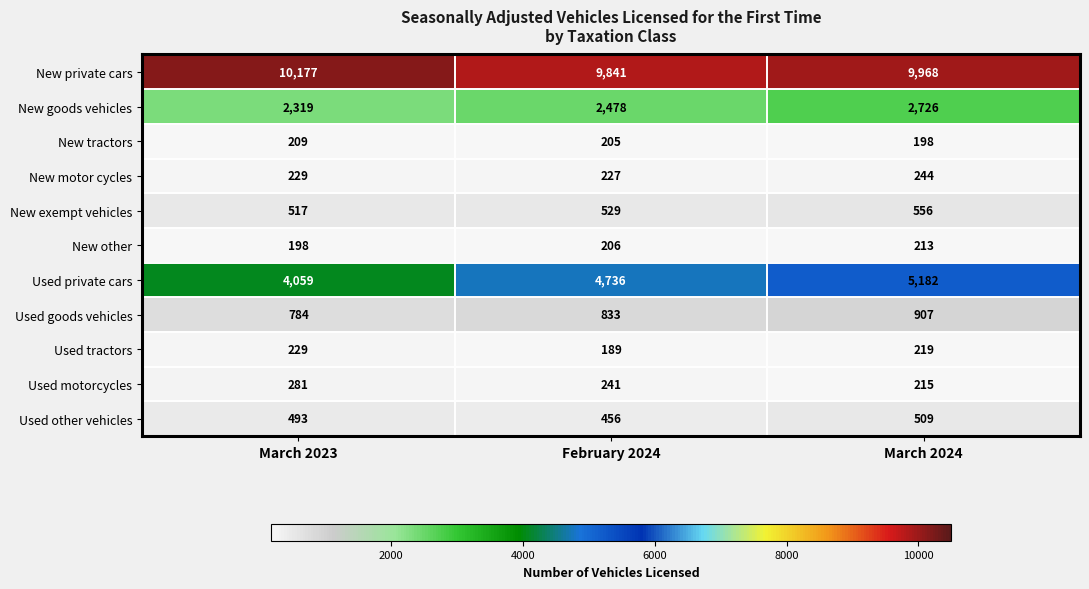

What is the smallest value displayed?

189